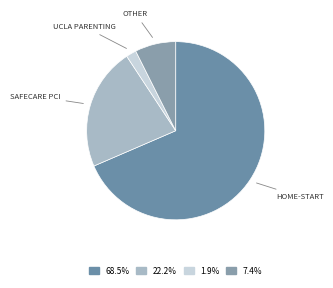

Count the number of slices in the pie.

4